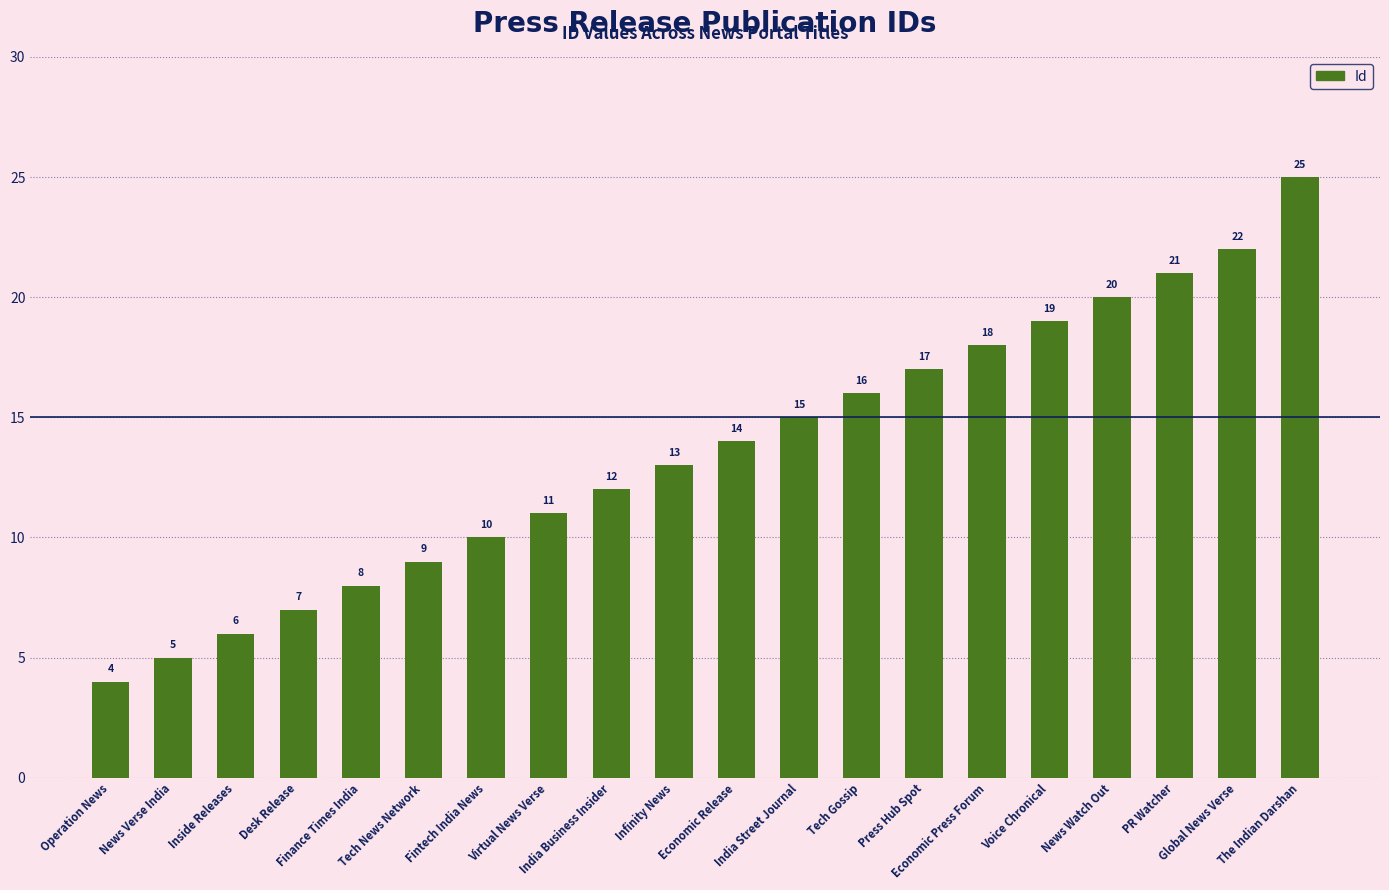

Reading right to left, what are all the values shown in this chart?

The Indian Darshan=25	Global News Verse=22	PR Watcher=21	News Watch Out=20	Voice Chronical=19	Economic Press Forum=18	Press Hub Spot=17	Tech Gossip=16	India Street Journal=15	Economic Release=14	Infinity News=13	India Business Insider=12	Virtual News Verse=11	Fintech India News=10	Tech News Network=9	Finance Times India=8	Desk Release=7	Inside Releases=6	News Verse India=5	Operation News=4